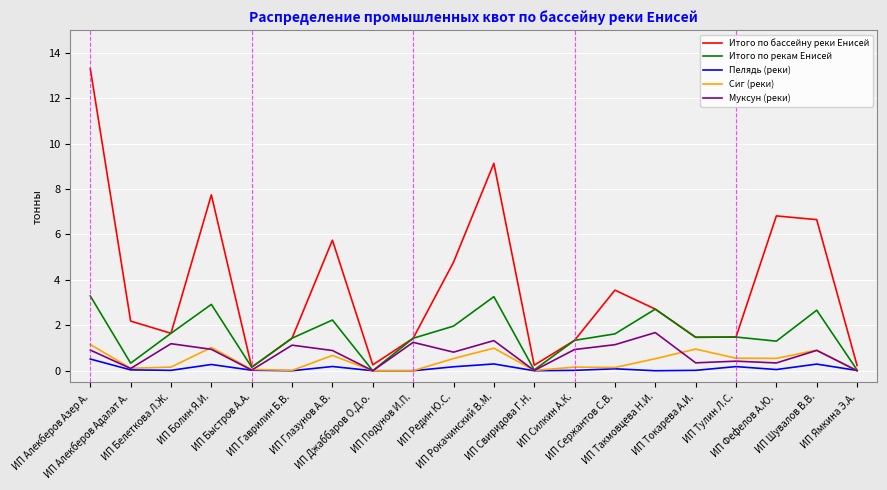

What is the sum of all Итого по рекам Енисей values?

31.3